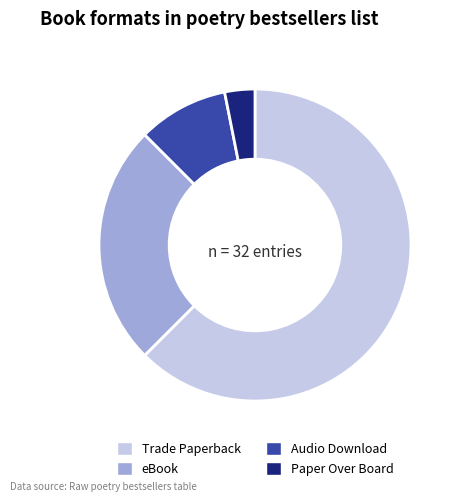

Do Paper Over Board and eBook together represent more than half of the pie?

No